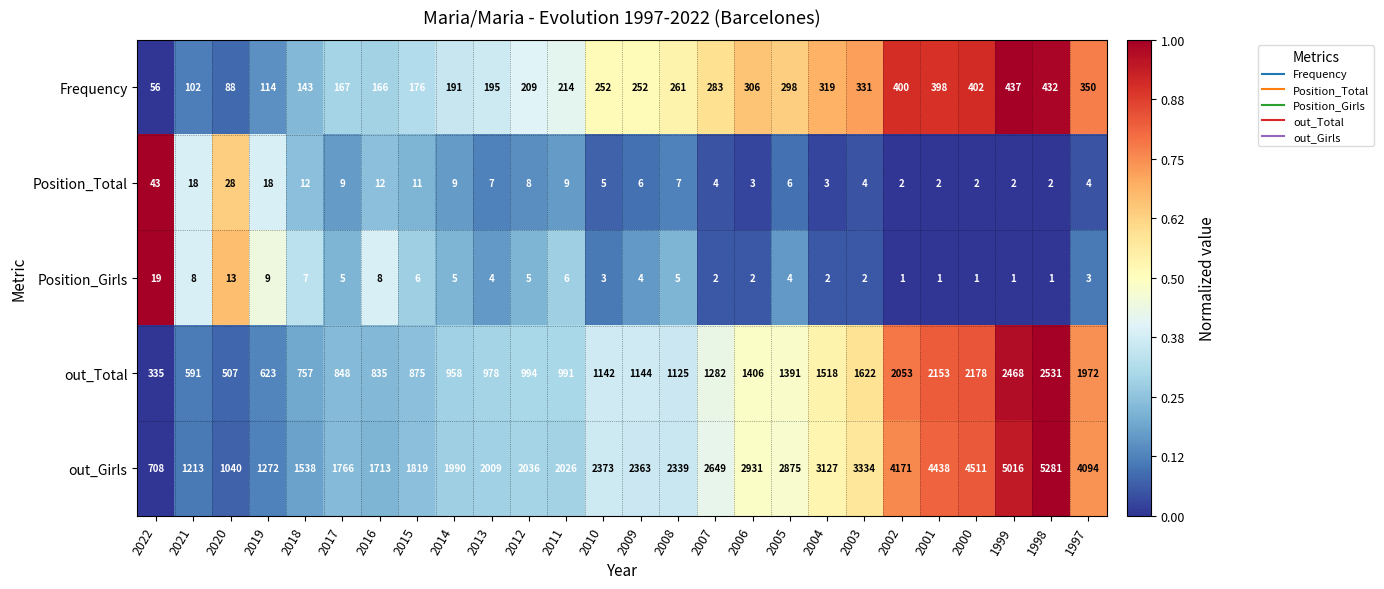

At which label does Position_Girls first exceed 4?

2022